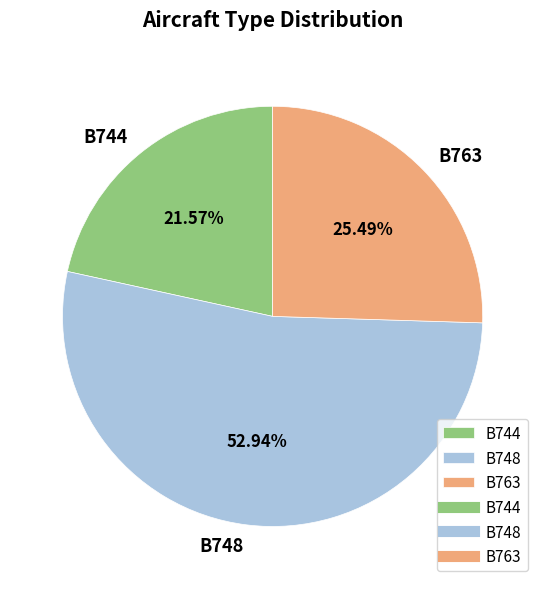

Between B748 and B744, which is larger?

B748